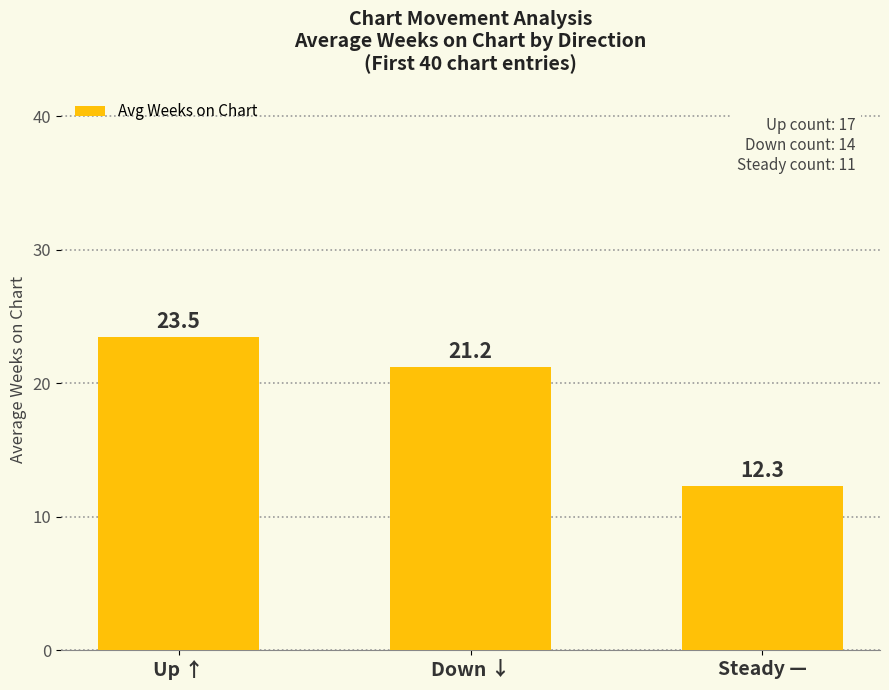

What is the ratio of the value at Up ↑ to the value at Steady —?

1.9